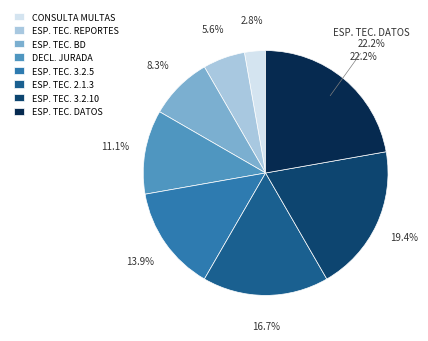

Does 3 account for over 50% of the chart?

No